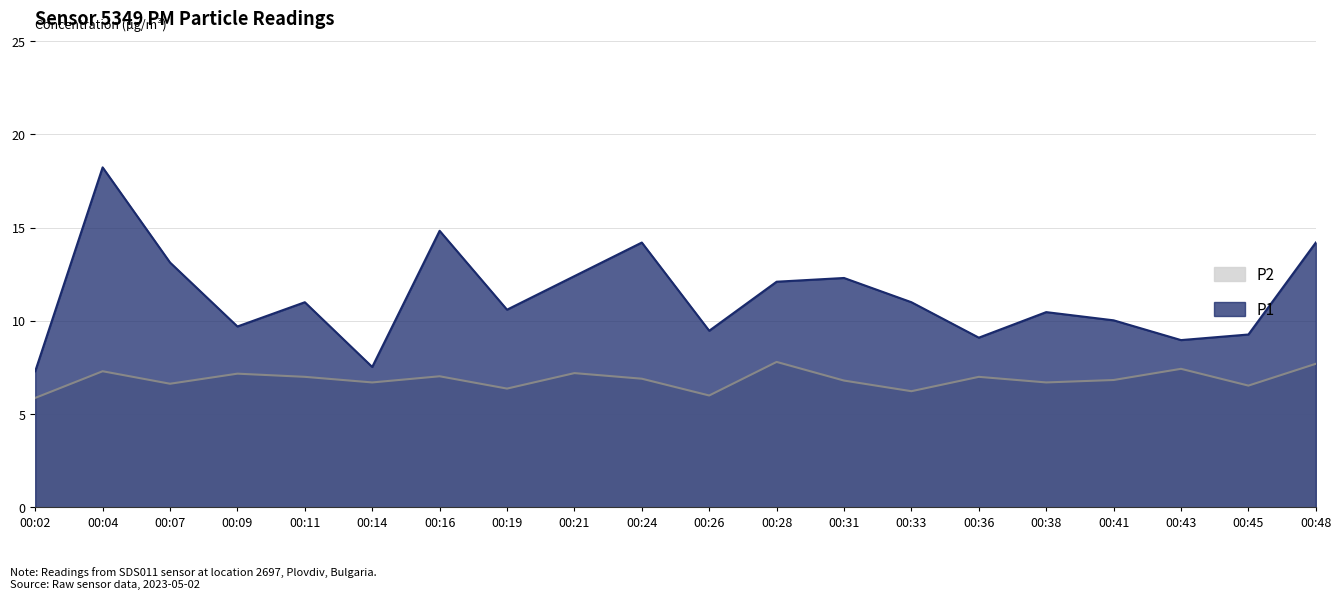

The P1 series shows 4.2 at 00:38. True or false?

False